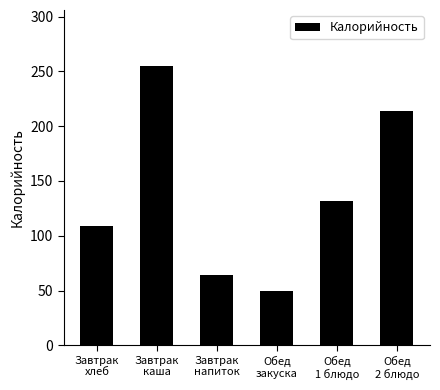

Rank the categories by value from highest to lowest.

Завтрак
каша, Обед
2 блюдо, Обед
1 блюдо, Завтрак
хлеб, Завтрак
напиток, Обед
закуска